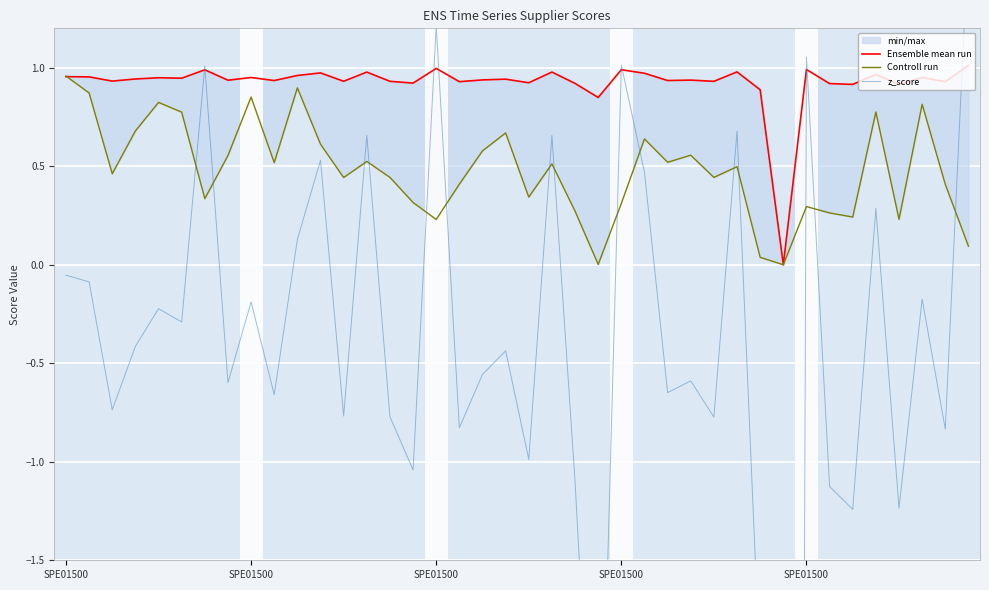

In z_score, how many points are lower than both neighbors (excluding endpoints)?

15